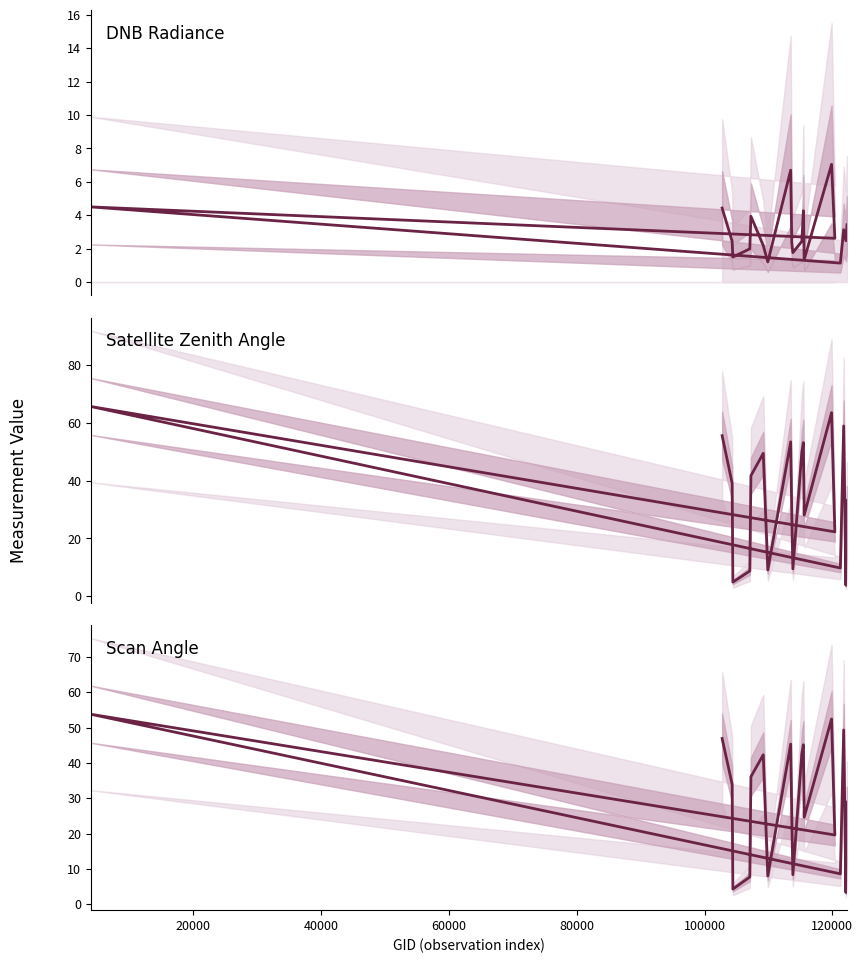

What is the sum of all Scan Angle values?

586.6